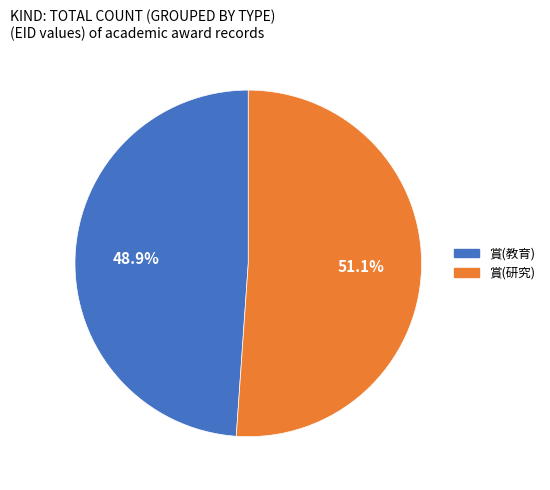

How many segments does this pie chart have?

2